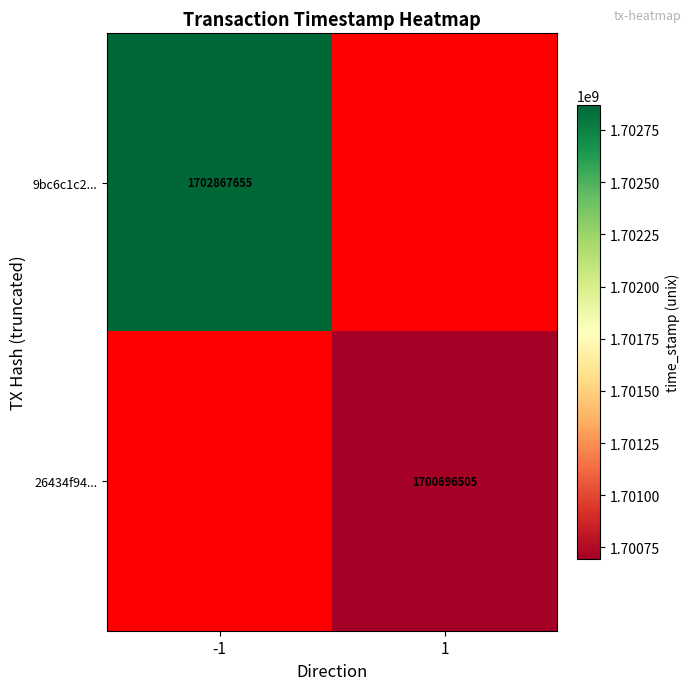

Is it true that 9bc6c1c2... equals 2413973254 at -1?

False